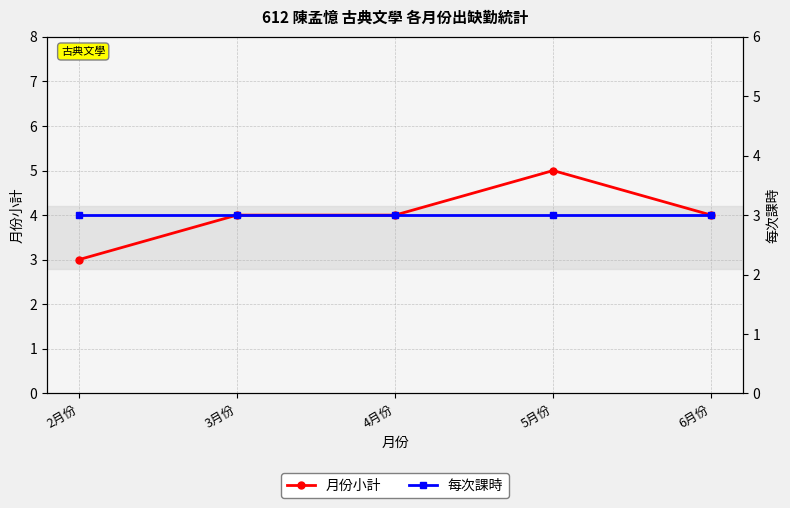

Which series has the largest range (max minus min)?

月份小計